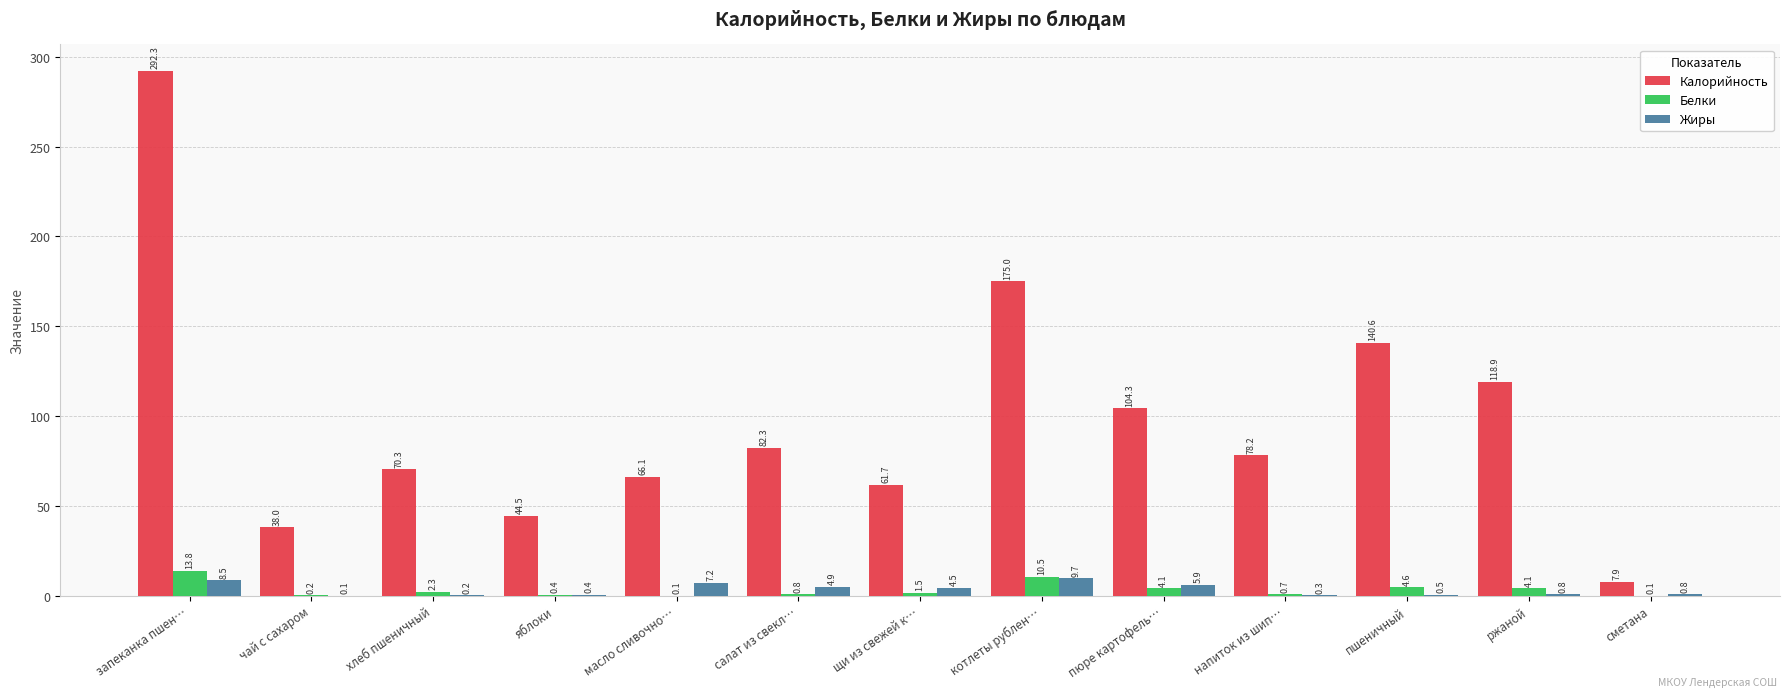

What is the sum of all Калорийность values?

1280.1